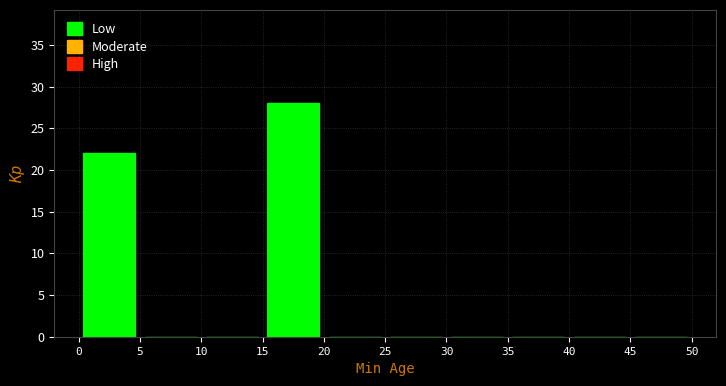

What is the height of the bar covering 15 to 20 on the x-axis? The values are not printed on the chart, so give them approximately, as read against the axis.

28